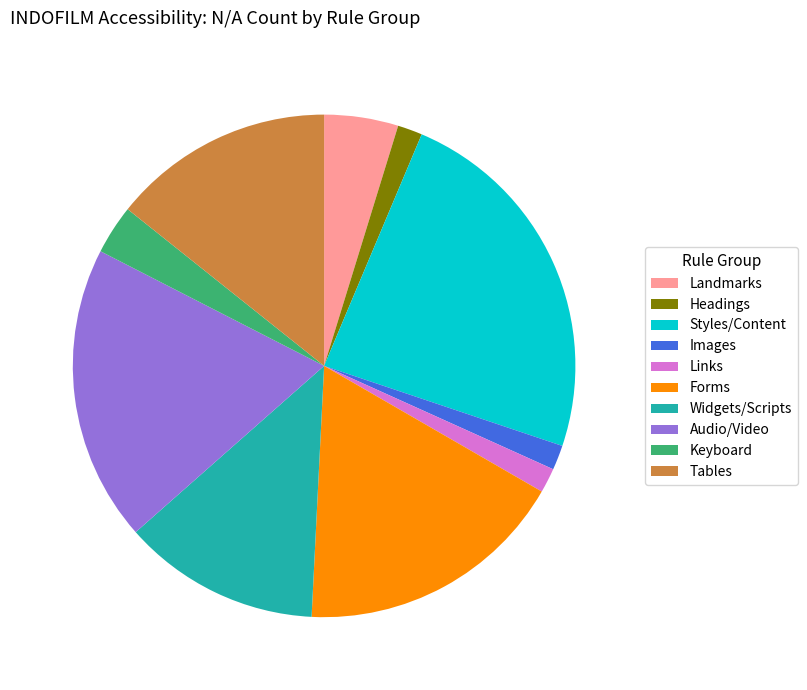

Approximately how many times larger is the value at Styles/Content compared to Forms?

1.4